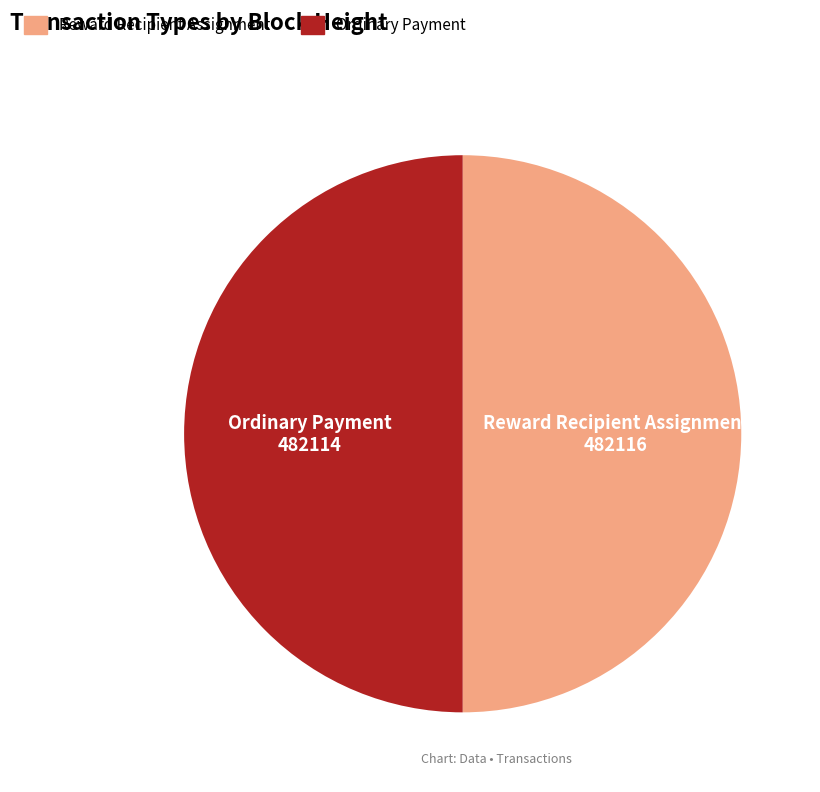

Is it true that Ordinary Payment is 50% of the pie?

True